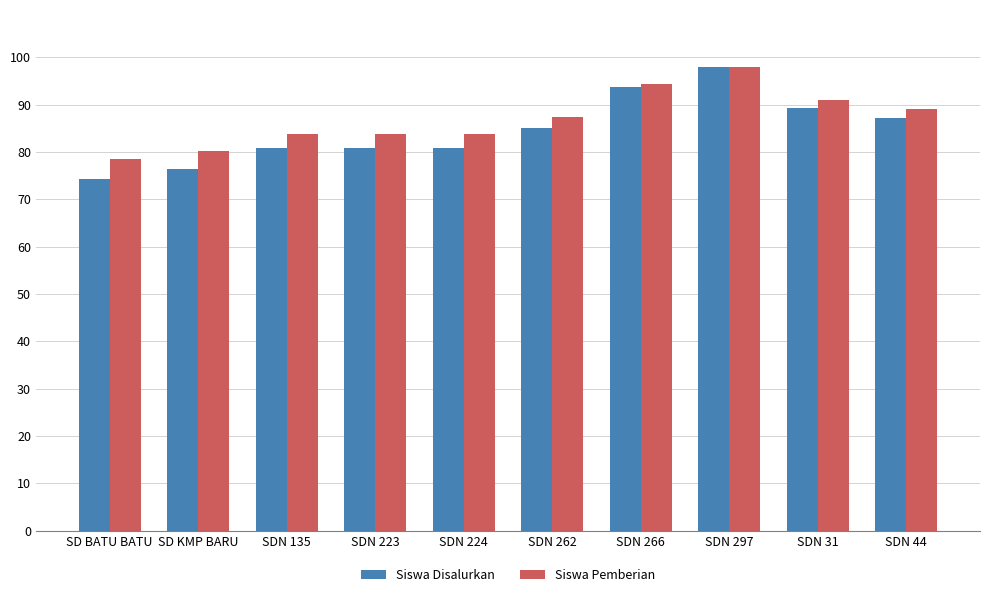

Where does the Siswa Pemberian series first go above 87?

SDN 262